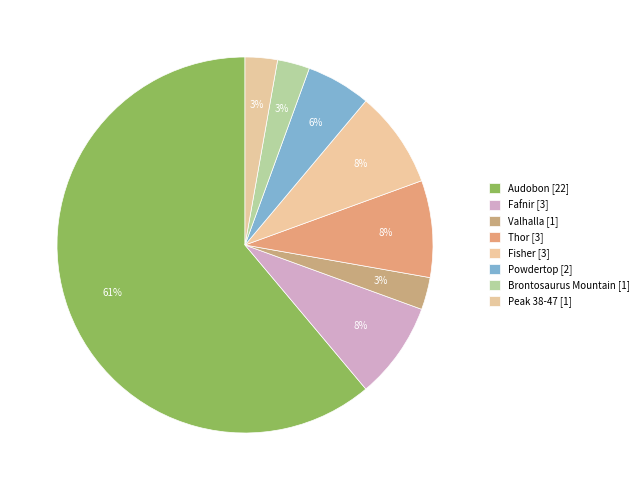

Combined, what portion of the pie is Powdertop and Fafnir?

13.9%